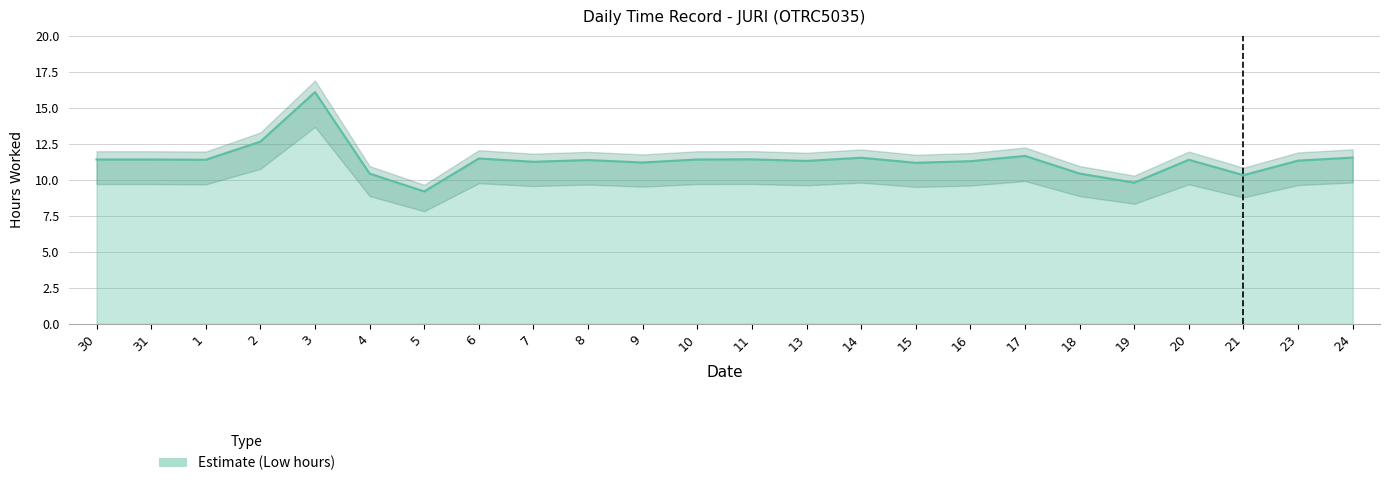

What is the difference between the maximum and minimum values?

6.9